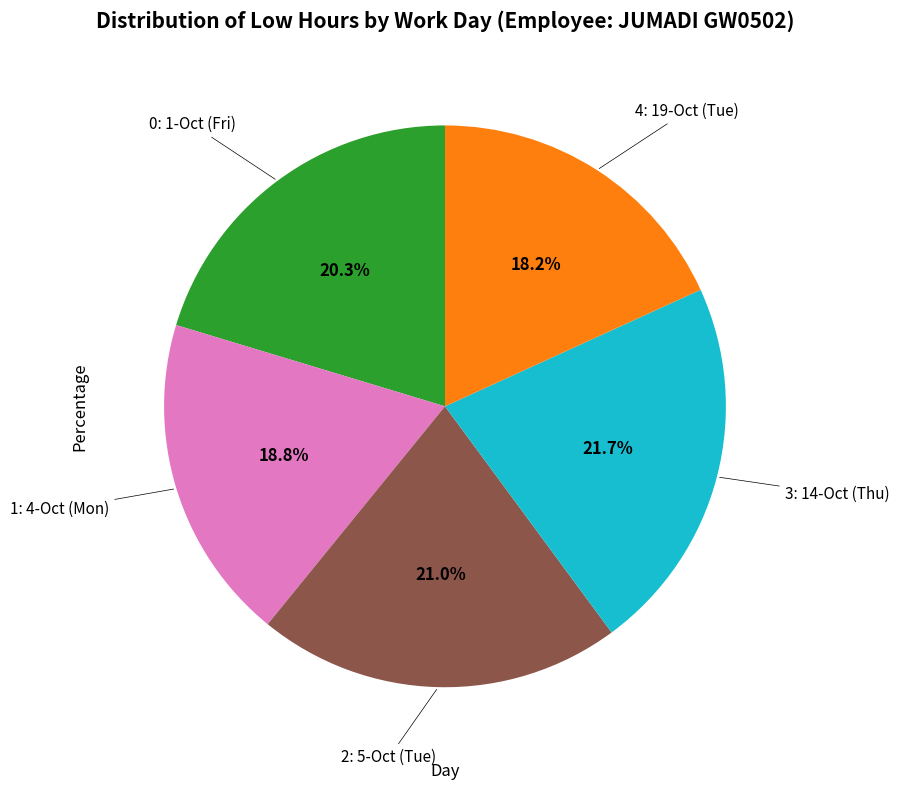

Does any single category account for the majority?

No